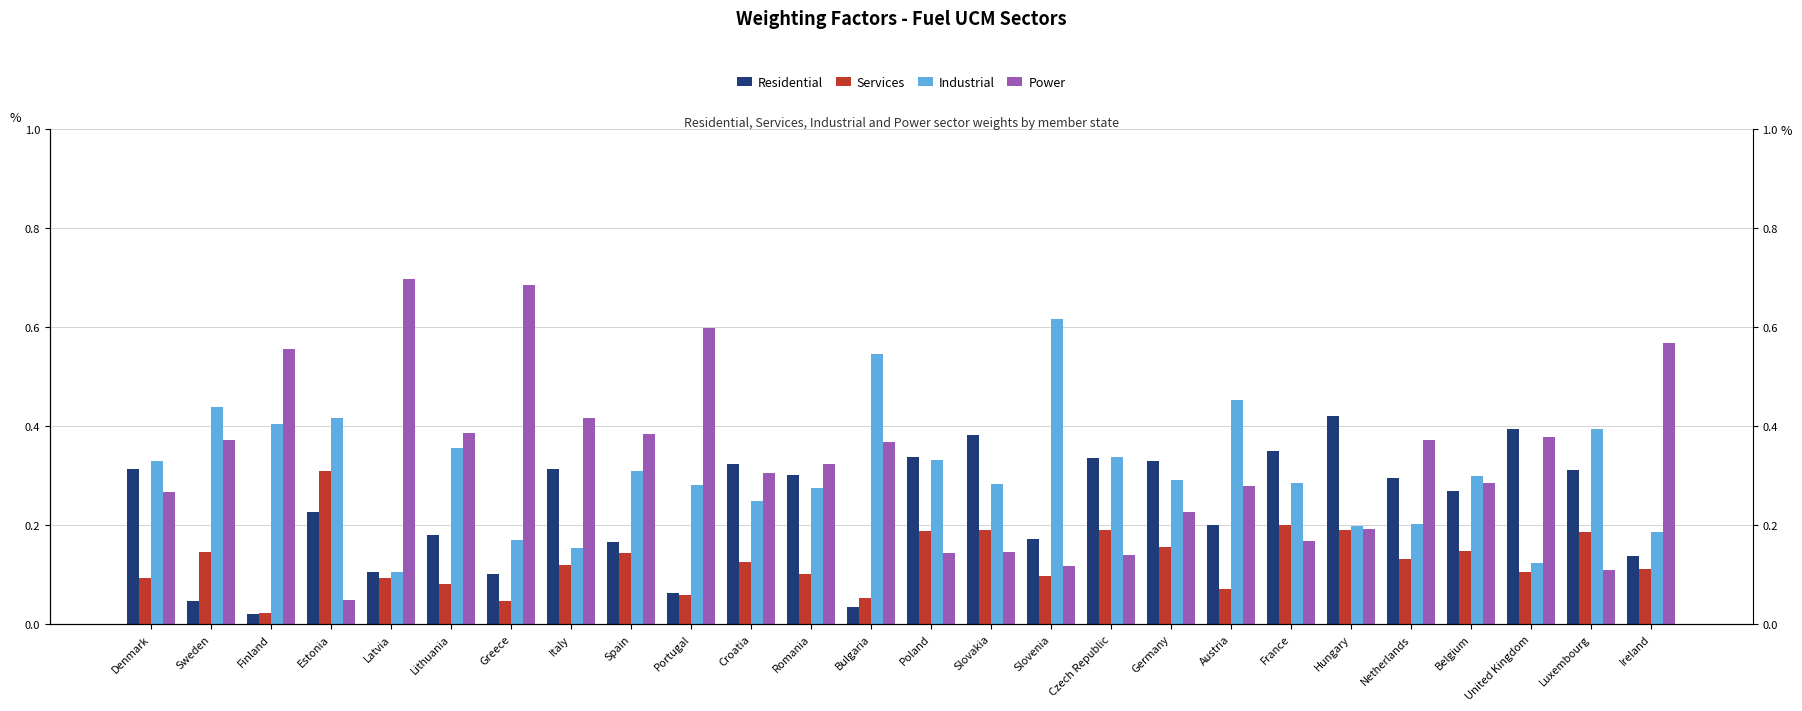

What is the total value across all series at Italy?

1.0